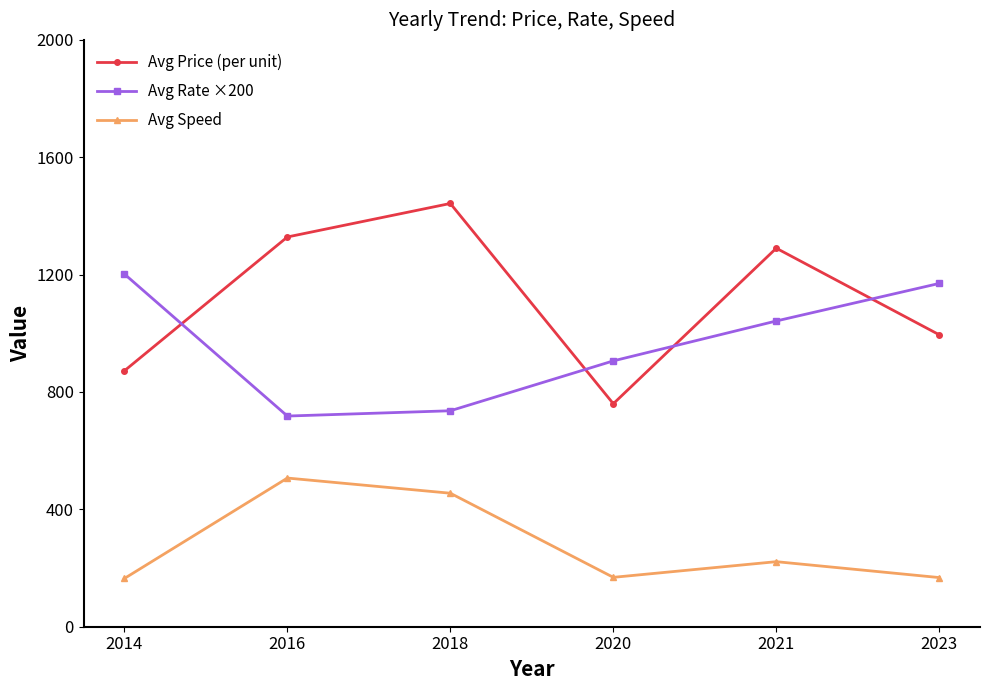

True or false: Avg Price (per unit) and Avg Speed intersect in this chart.

False